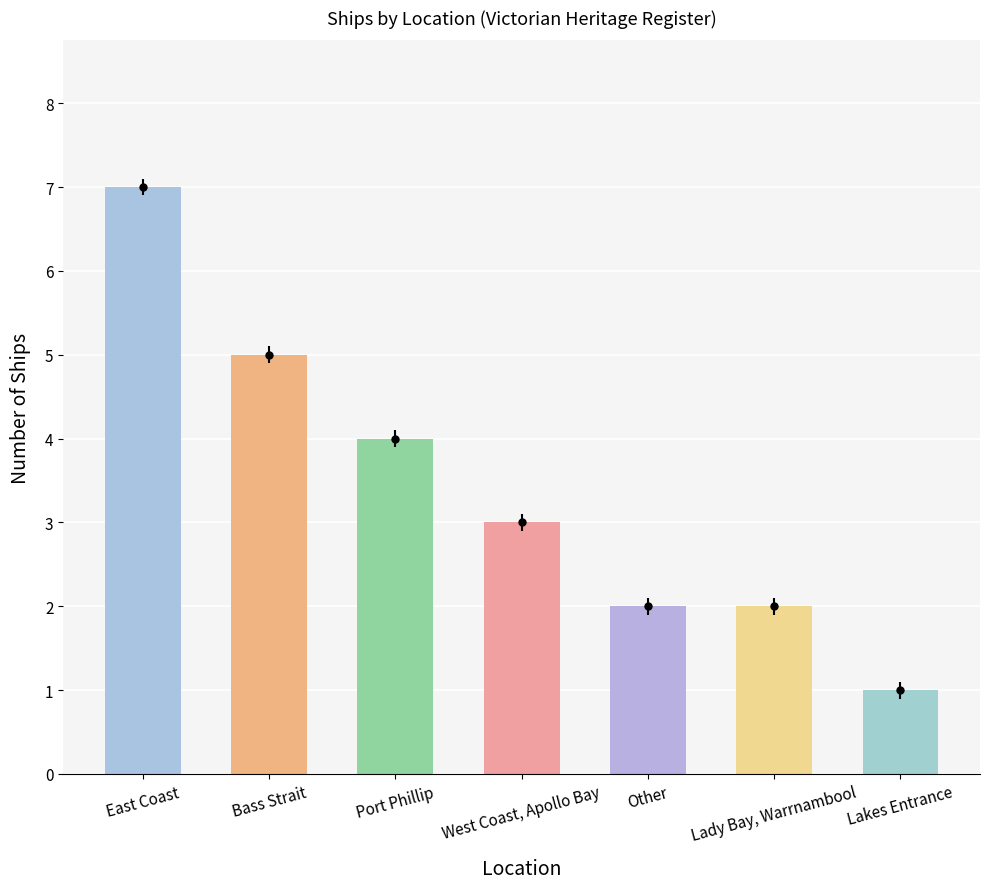

What position from the left is Other?

5